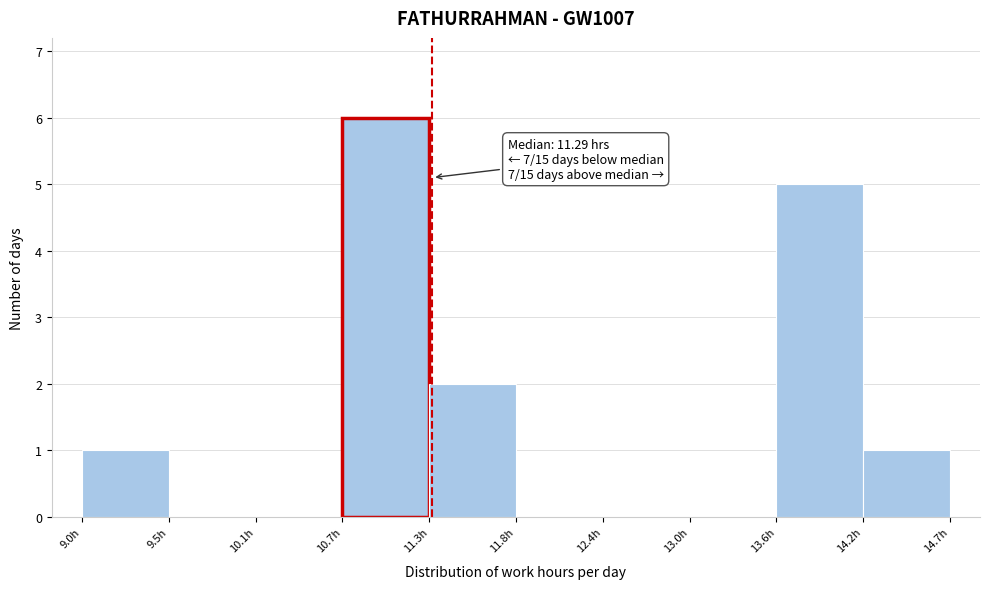

Which range on the x-axis has the tallest bar?

10.7 to 11.3